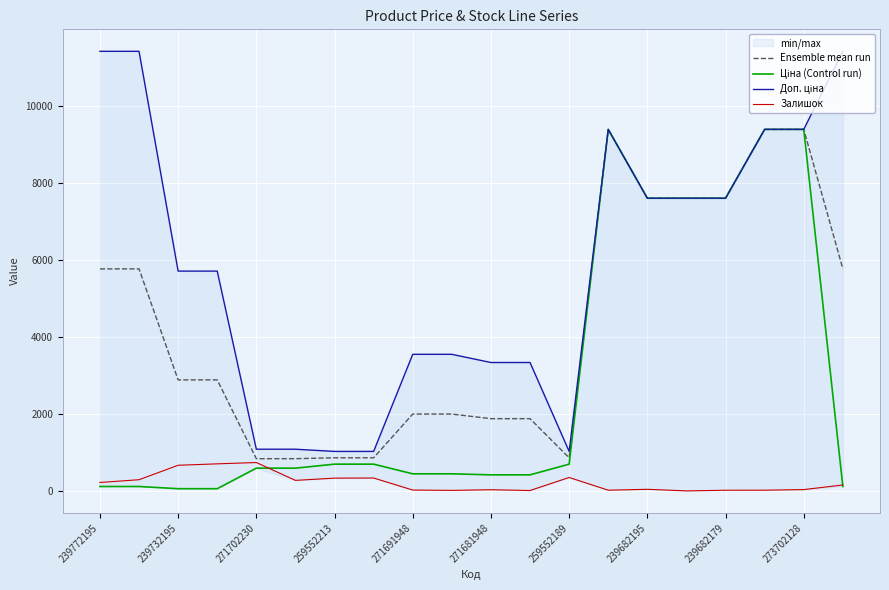

What is the total value across all series at 17?

28169.9